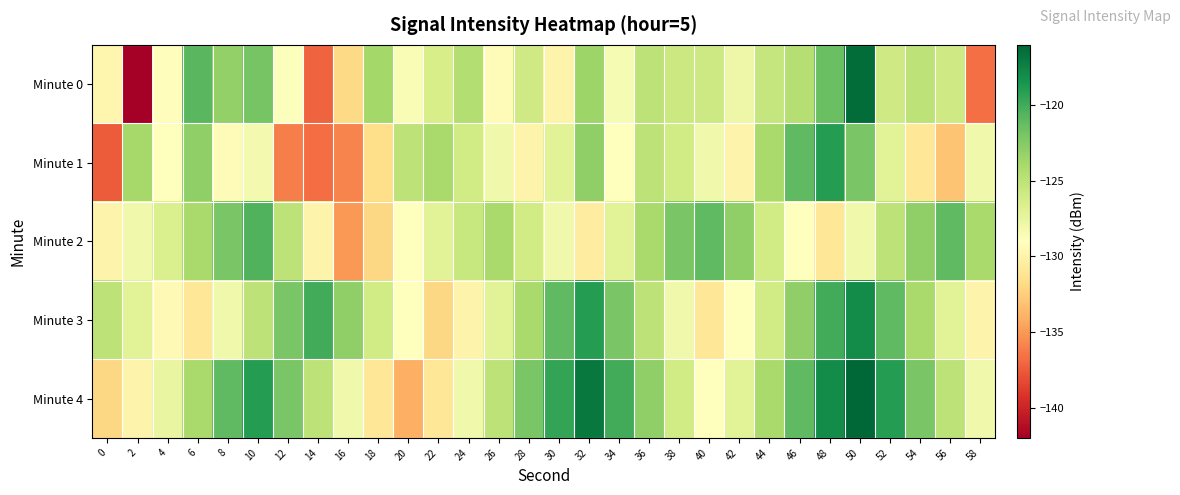

Reading left to right, transcribe all the data shown in this chart.

Minute 0: 0=-129.7	2=-142.0	4=-129.1	6=-120.8	8=-123.1	10=-122.0	12=-128.8	14=-137.2	16=-131.9	18=-123.8	20=-128.6	22=-126.3	24=-124.5	26=-129.3	28=-125.9	30=-129.9	32=-123.5	34=-128.4	36=-125.0	38=-125.7	40=-125.8	42=-127.8	44=-125.4	46=-124.6	48=-121.5	50=-116.4	52=-125.9	54=-125.0	56=-125.9	58=-136.7
Minute 1: 0=-137.4	2=-123.8	4=-129.1	6=-123.0	8=-129.2	10=-128.2	12=-136.1	14=-136.8	16=-135.9	18=-131.6	20=-125.0	22=-124.0	24=-126.0	26=-128.0	28=-130.0	30=-127.0	32=-123.0	34=-129.0	36=-125.0	38=-126.0	40=-128.0	42=-130.0	44=-124.0	46=-121.0	48=-119.0	50=-122.0	52=-127.0	54=-131.0	56=-133.0	58=-128.0
Minute 2: 0=-130.0	2=-128.0	4=-126.5	6=-124.0	8=-122.0	10=-120.5	12=-125.0	14=-130.0	16=-135.0	18=-132.0	20=-129.0	22=-127.0	24=-125.5	26=-124.0	28=-126.0	30=-128.0	32=-130.5	34=-127.0	36=-124.0	38=-122.0	40=-121.0	42=-123.0	44=-126.0	46=-129.0	48=-131.0	50=-128.0	52=-125.0	54=-123.0	56=-121.0	58=-124.0
Minute 3: 0=-125.0	2=-127.0	4=-129.5	6=-131.0	8=-128.0	10=-125.0	12=-122.0	14=-120.0	16=-123.0	18=-126.0	20=-129.0	22=-132.0	24=-130.0	26=-127.0	28=-124.0	30=-121.0	32=-119.0	34=-122.0	36=-125.0	38=-128.0	40=-131.0	42=-129.0	44=-126.0	46=-123.0	48=-120.0	50=-118.0	52=-121.0	54=-124.0	56=-127.0	58=-130.0
Minute 4: 0=-132.0	2=-130.0	4=-127.5	6=-124.0	8=-121.0	10=-119.0	12=-122.0	14=-125.0	16=-128.0	18=-131.0	20=-134.0	22=-131.0	24=-128.0	26=-125.0	28=-122.0	30=-119.5	32=-117.0	34=-120.0	36=-123.0	38=-126.0	40=-129.0	42=-127.0	44=-124.0	46=-121.0	48=-118.0	50=-116.0	52=-119.0	54=-122.0	56=-125.0	58=-128.0